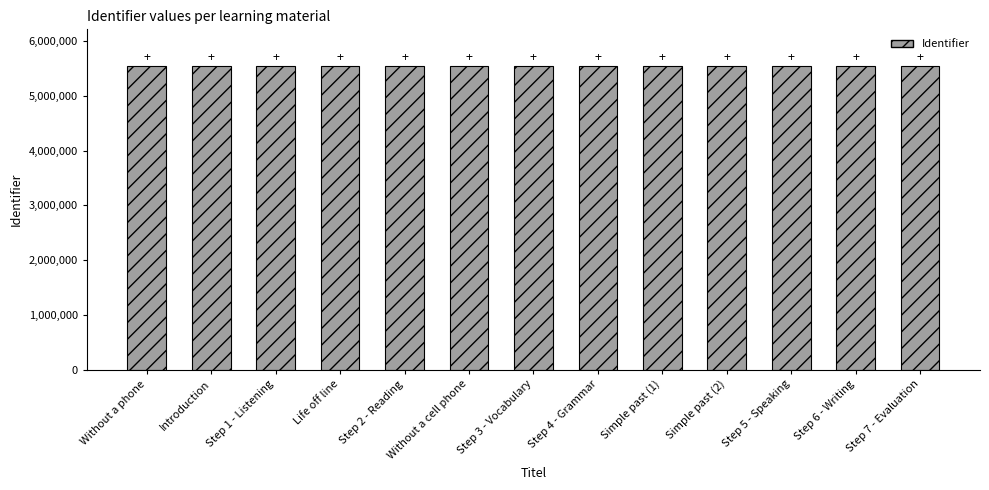

True or false: the data shows 9584632 at Step 4 - Grammar.

False